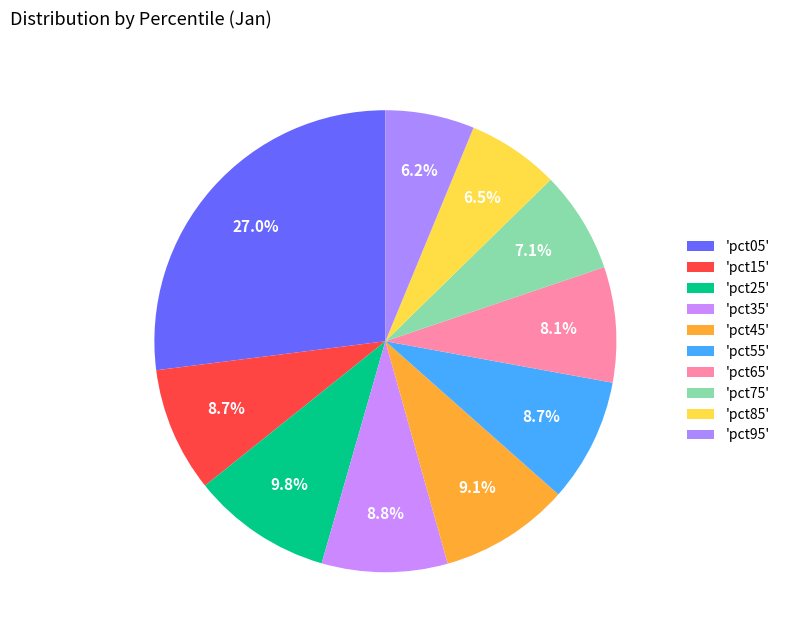

How many slices are in this pie chart?

10